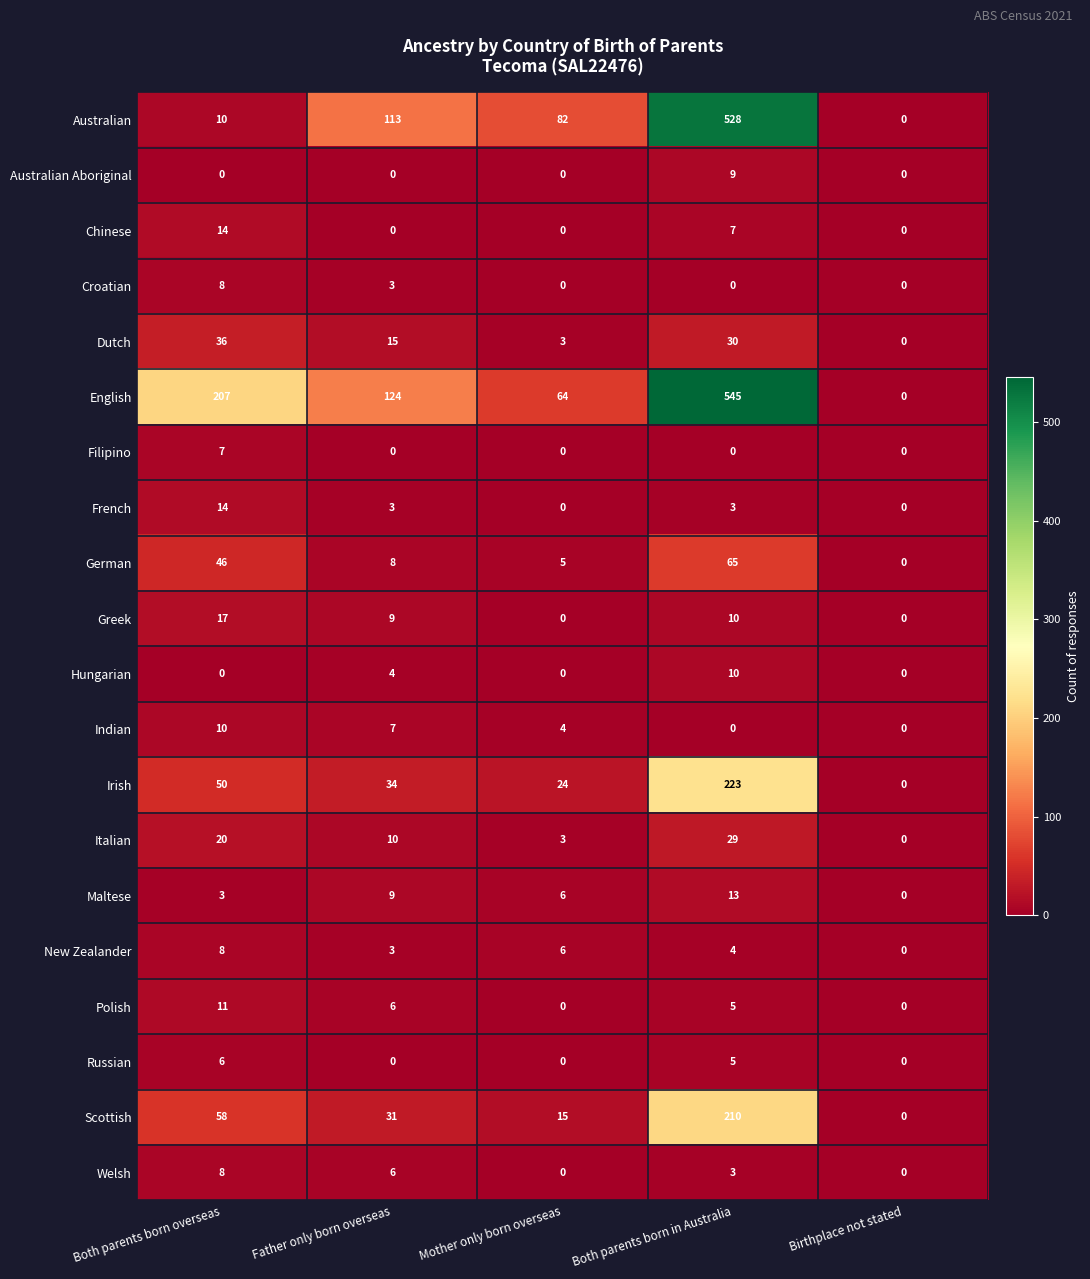

What is the maximum value shown in the chart?

545